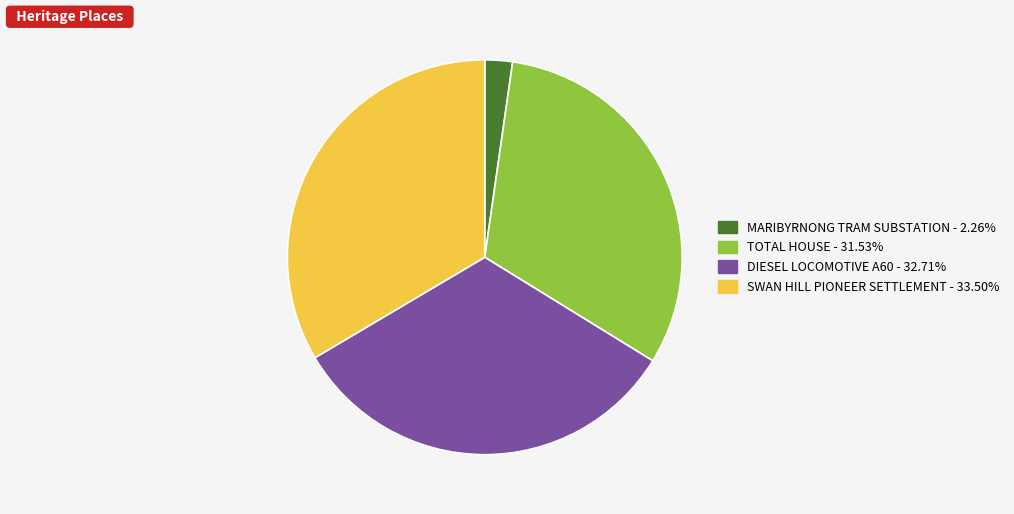

Between TOTAL HOUSE and SWAN HILL PIONEER SETTLEMENT, which is larger?

SWAN HILL PIONEER SETTLEMENT